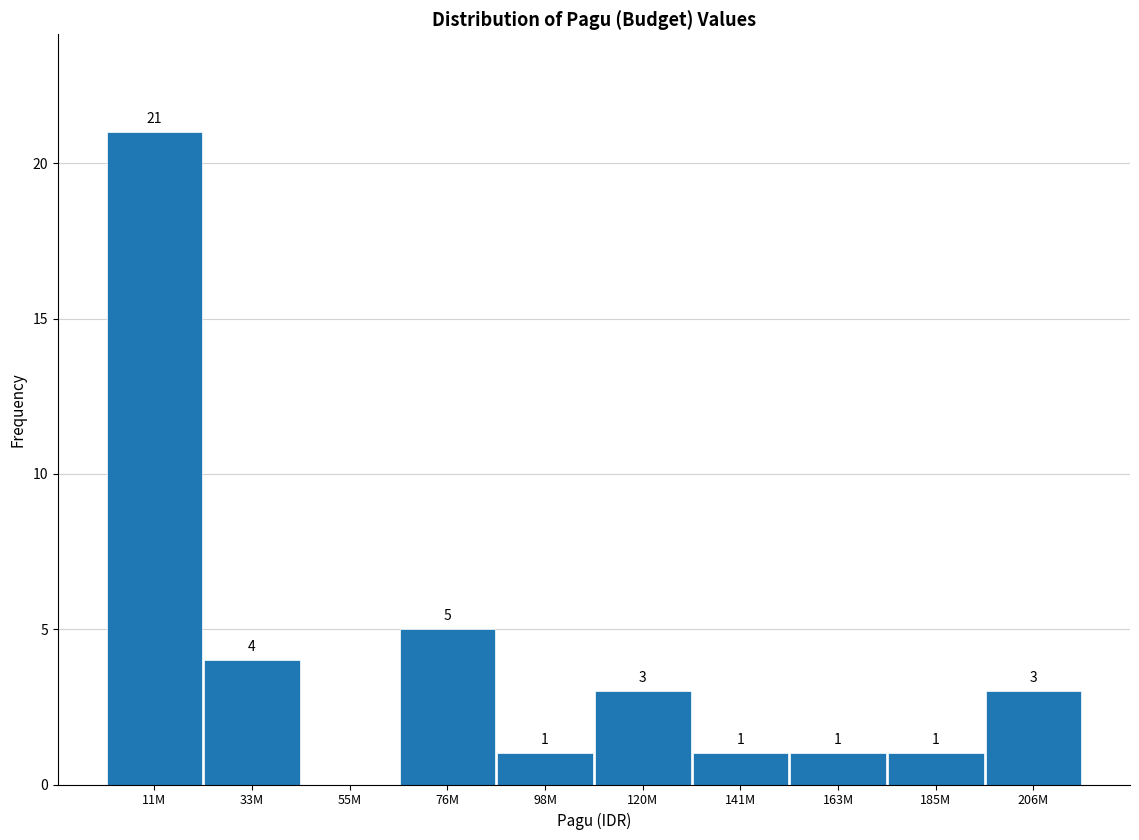

Reading left to right, list all the values displayed in this chart.

11M=21	33M=4	55M=0	76M=5	98M=1	120M=3	141M=1	163M=1	185M=1	206M=3